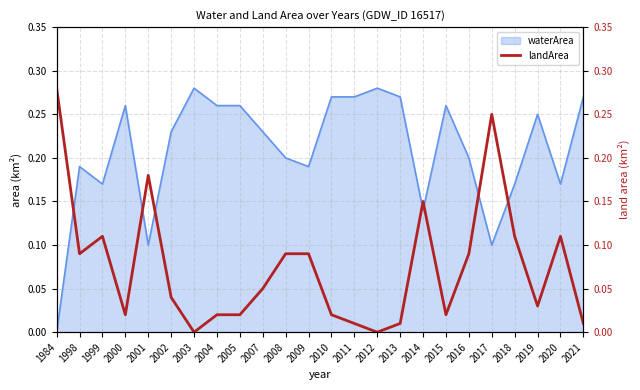

Which label corresponds to the largest value in the chart?

1984